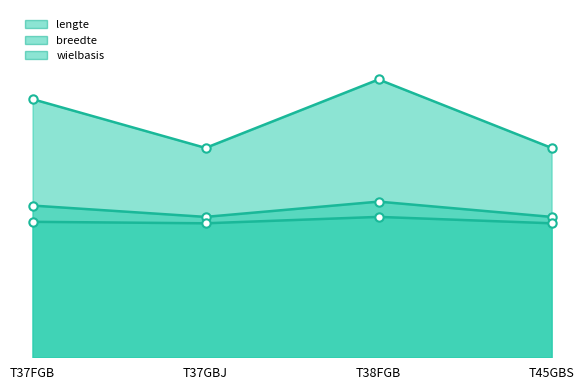

What is the total value across all series at T45GBS?

982